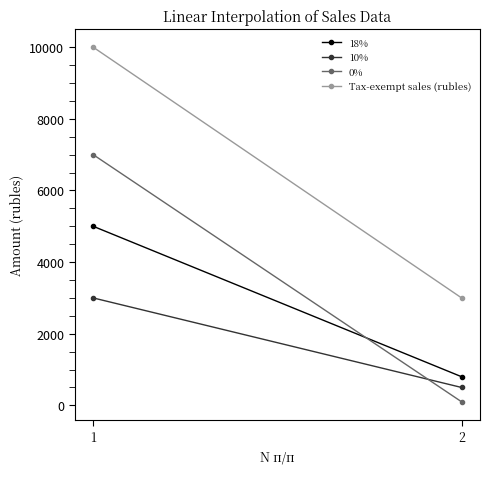

What is the total value across all series at 1?

25000